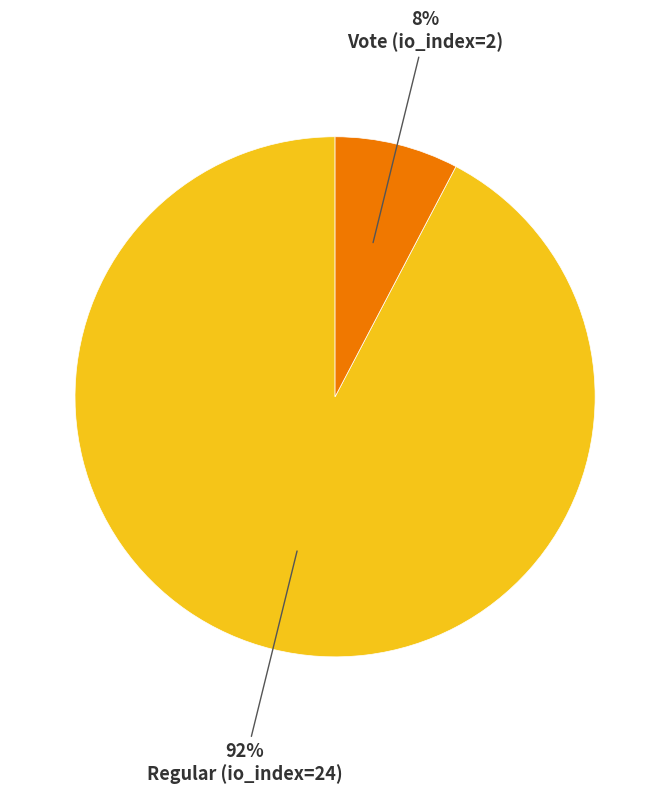

Does any single category account for the majority?

Yes